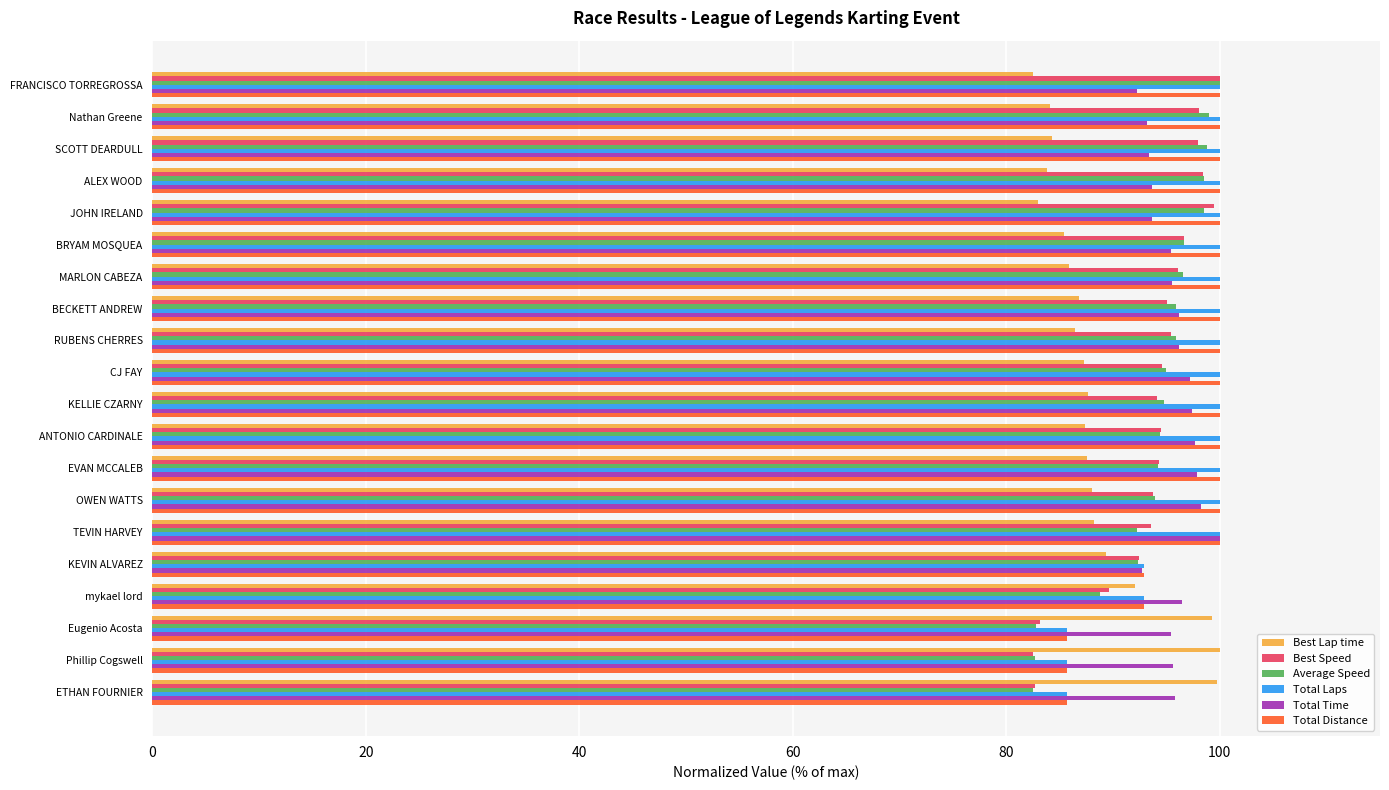

What is the lowest value of the Total Time series?

92.2